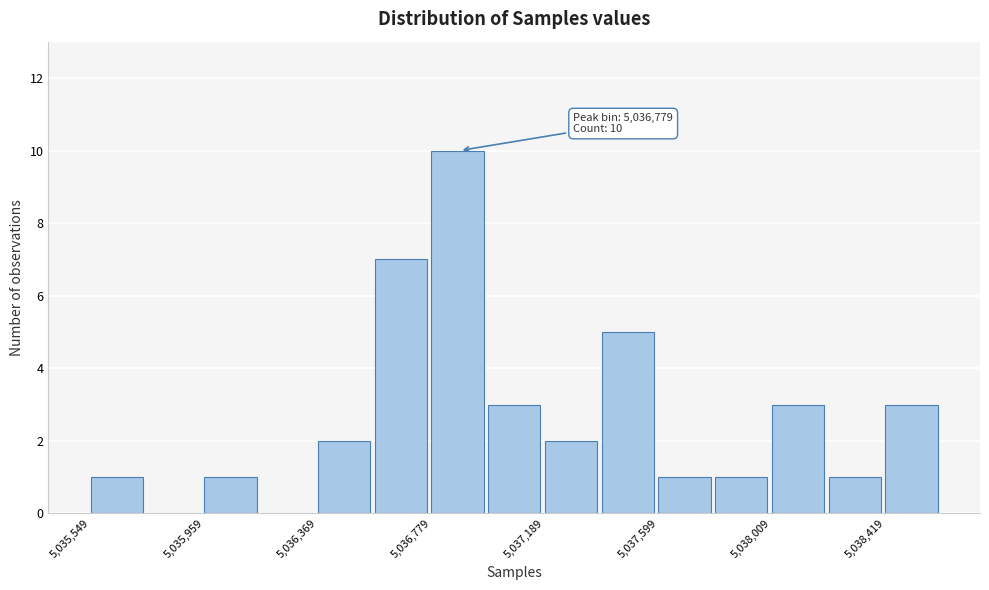

Over which range of the x-axis is the bar tallest?

5036800 to 5037000